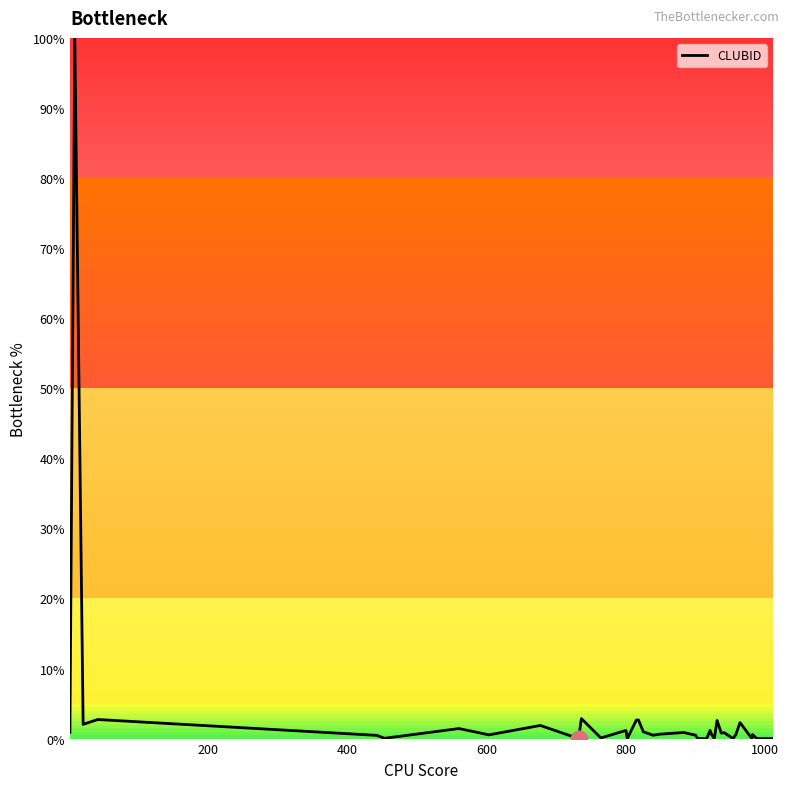

What is the greatest value displayed?

100.0